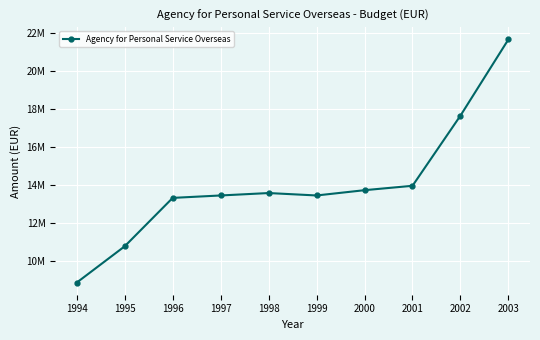

What is the difference between the maximum and minimum values?

12762000